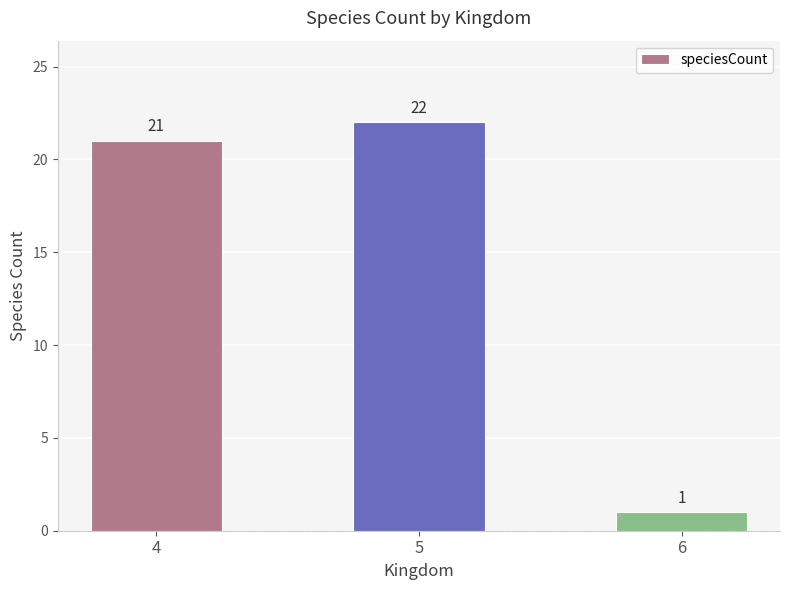

What is the difference between the second highest and minimum values?

20